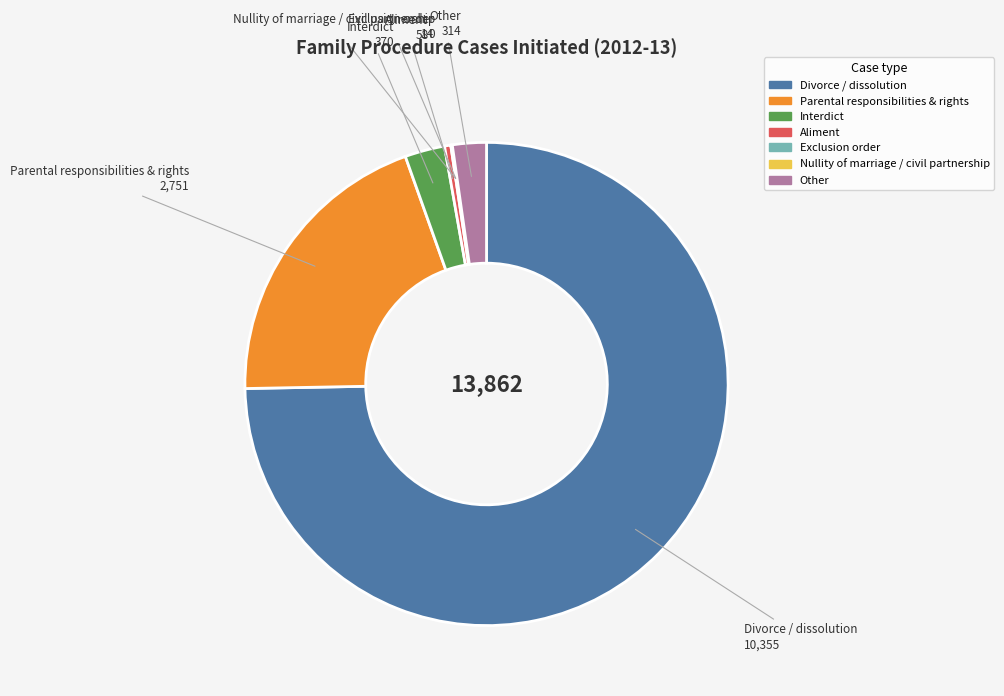

What is the largest slice in the pie chart?

Divorce / dissolution